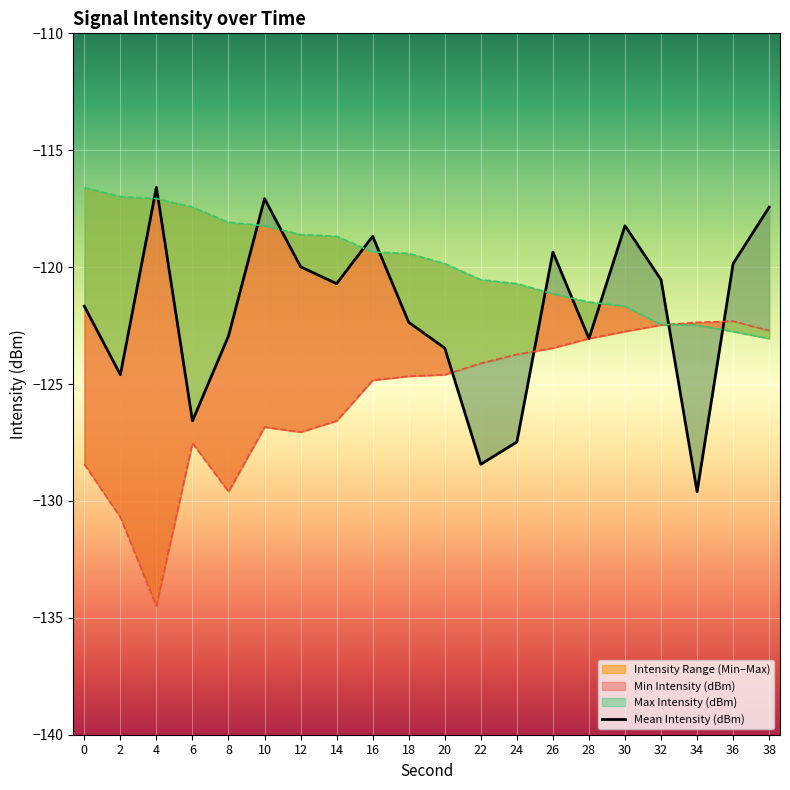

How many lines are shown in the chart?

3